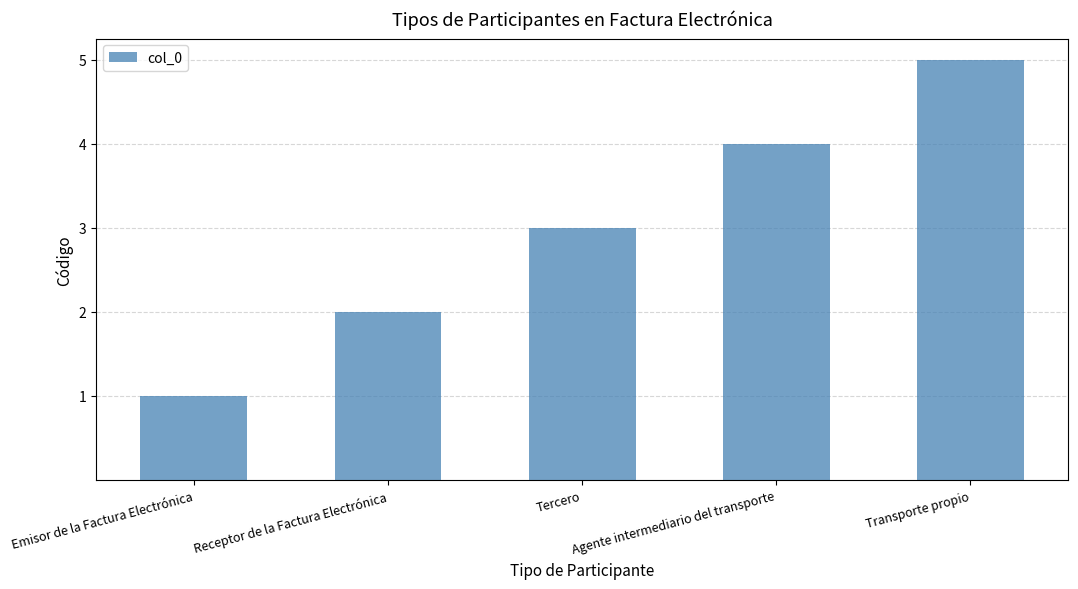

What position from the left is Emisor de la Factura Electrónica?

1